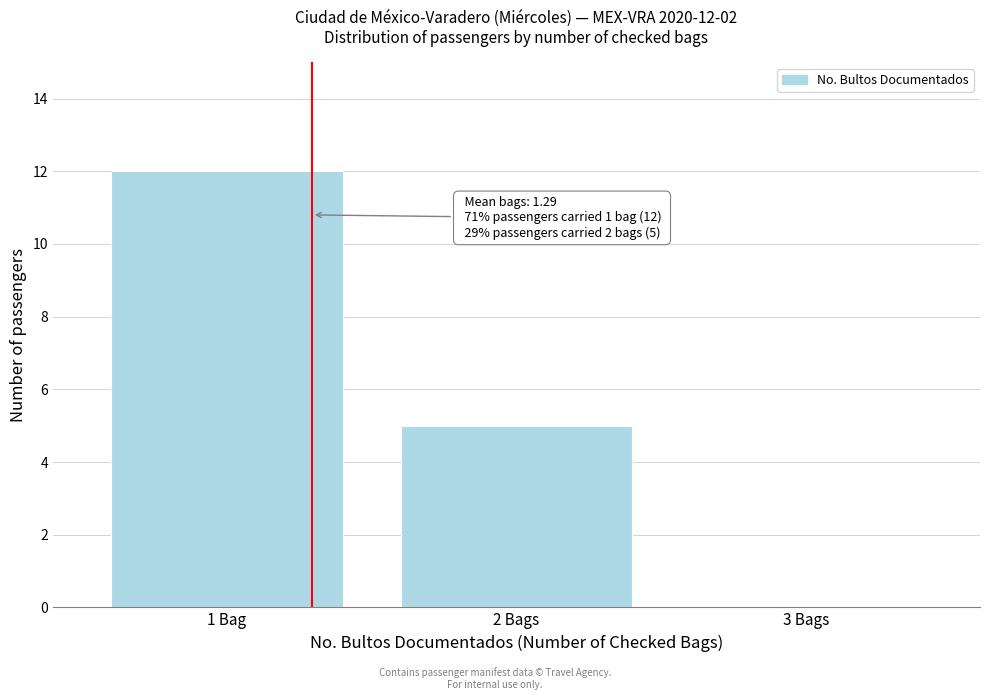

Reading left to right, transcribe all the data shown in this chart.

1 Bag=12	2 Bags=5	3 Bags=0